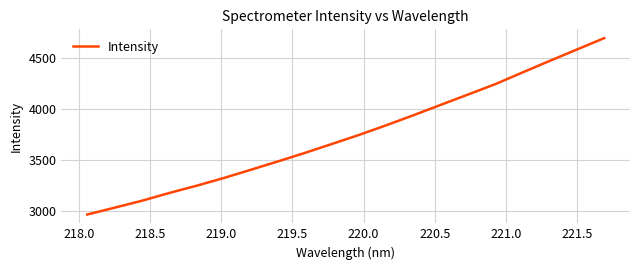

What is the maximum value shown in the chart?

4690.2